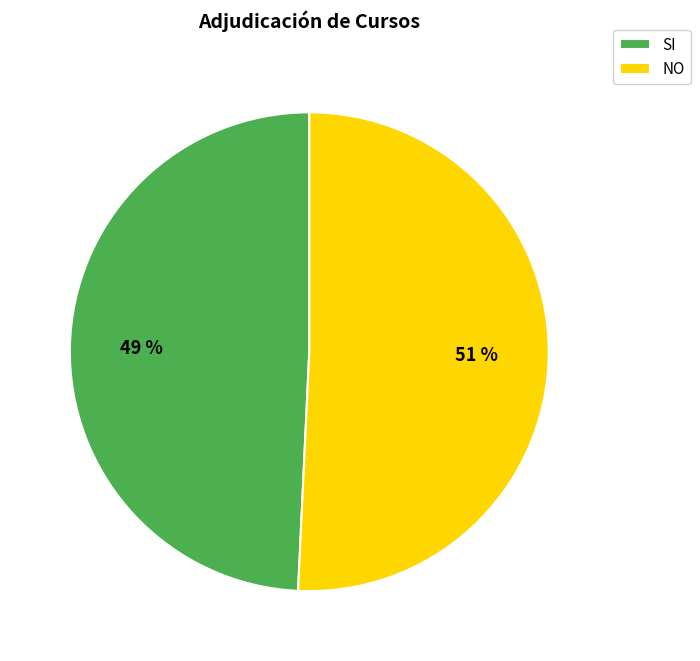

How many segments does this pie chart have?

2